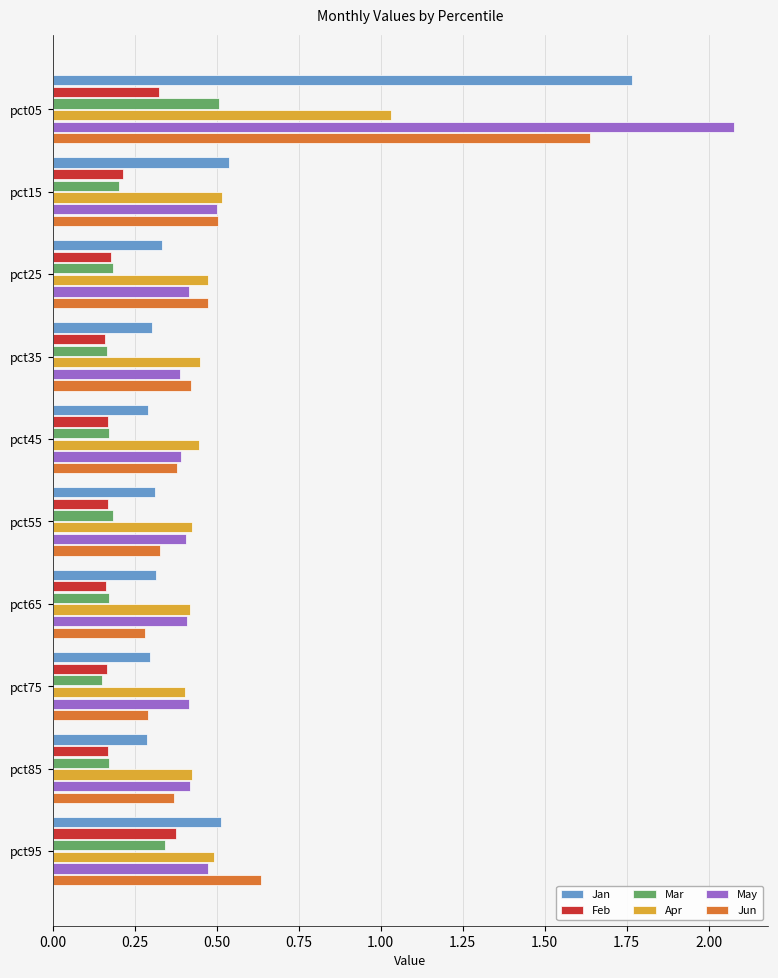

Rank the series by their maximum value, from highest to lowest.

May, Jan, Jun, Apr, Mar, Feb